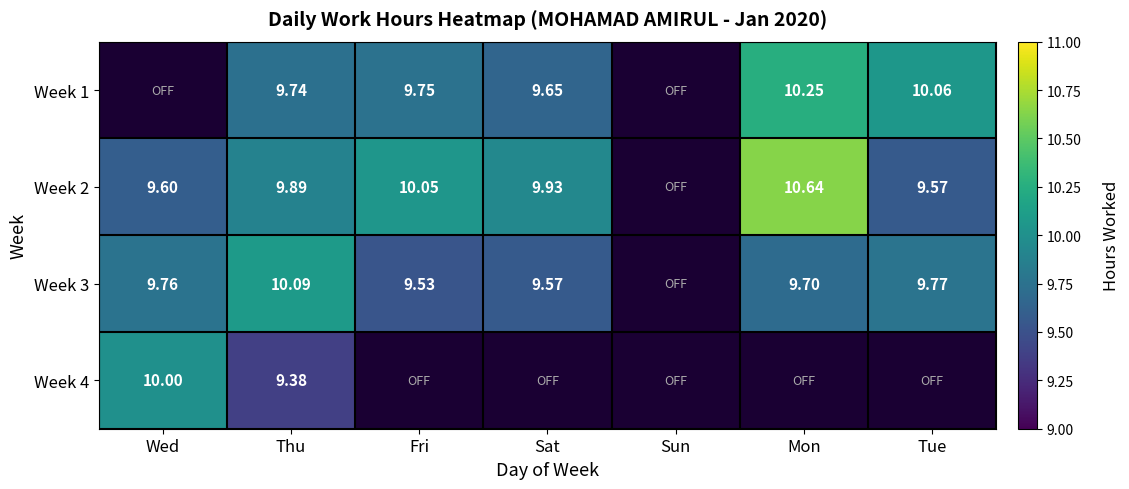

Which series has the largest range (max minus min)?

Week 2